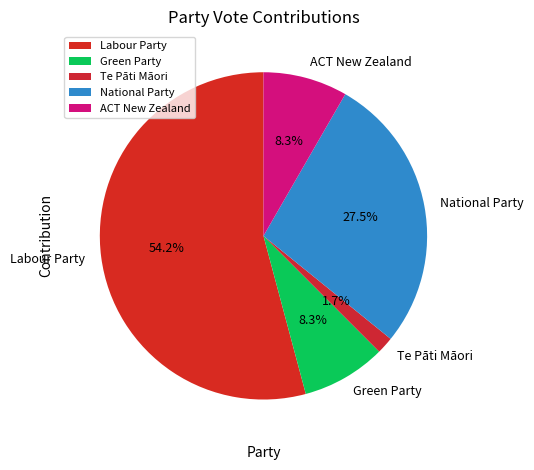

To the nearest percent, what portion does Te Pāti Māori represent?

2%